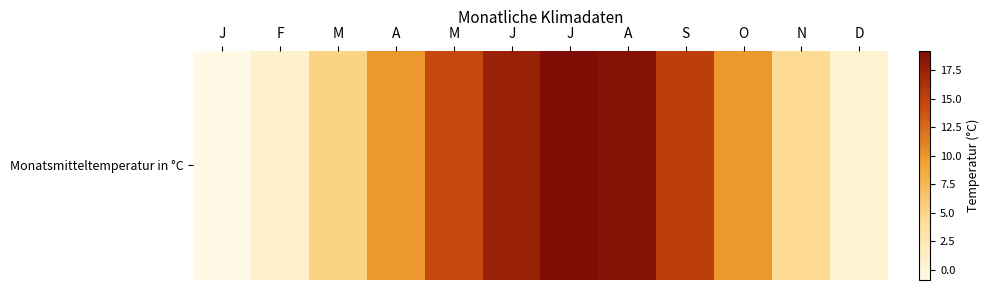

What is the difference between the second highest and second lowest values?

18.2